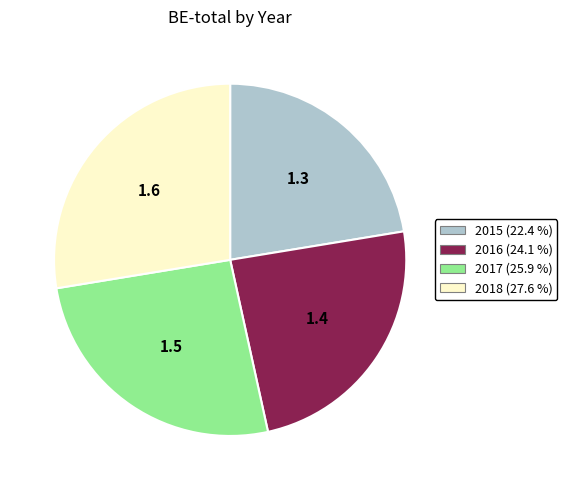

Is there any slice that represents more than half of the pie?

No